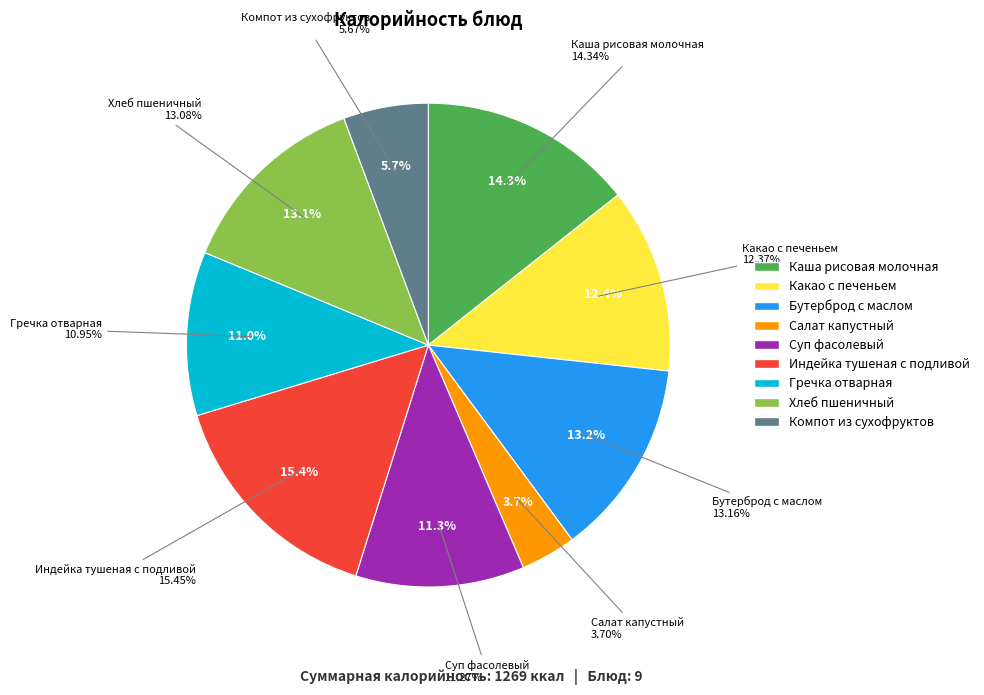

How many segments does this pie chart have?

9